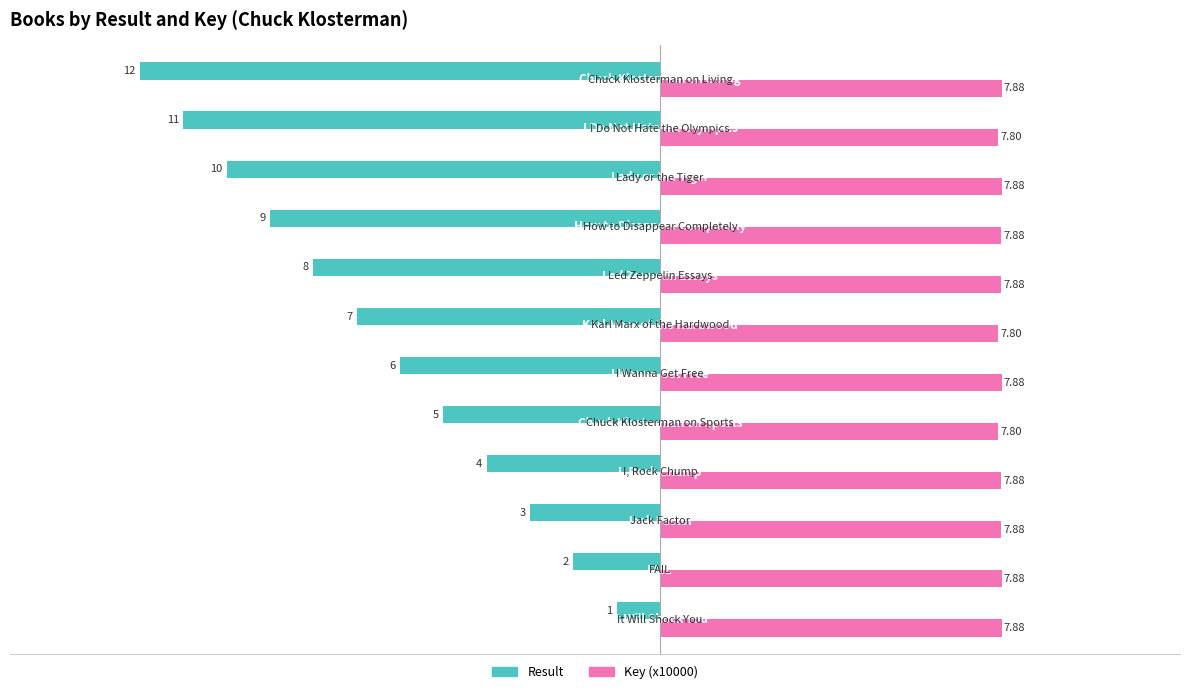

Which series has the largest total across all categories?

Key (x10000)